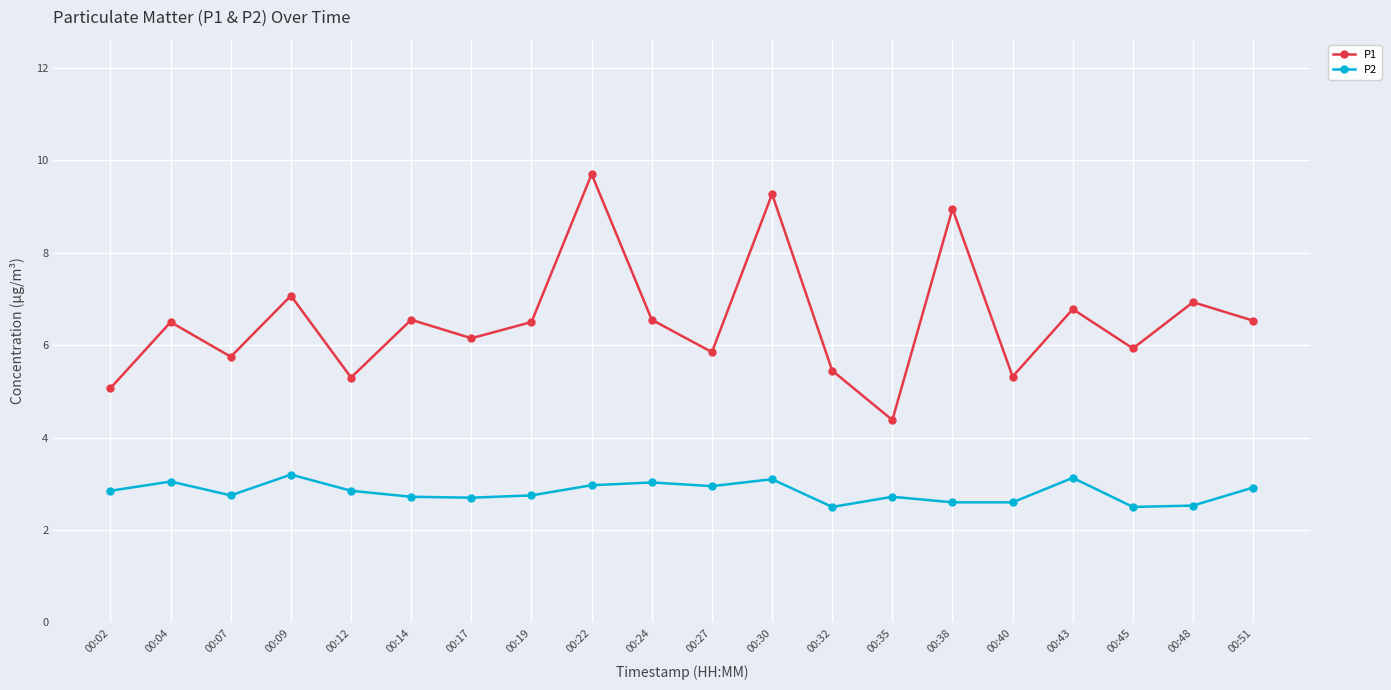

Which series has the largest range (max minus min)?

P1